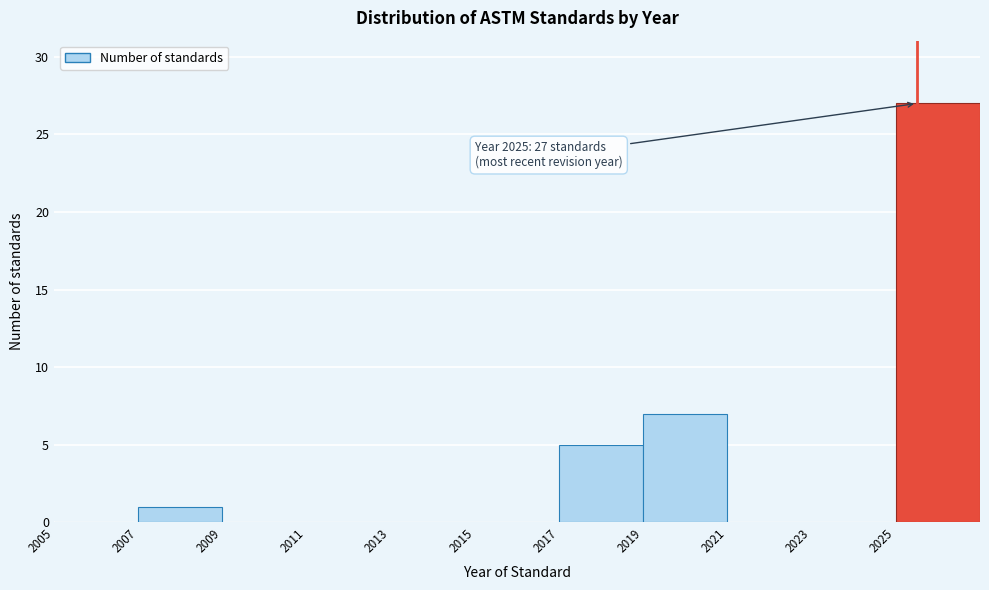

Over which range of the x-axis is the bar tallest?

2025 to 2027